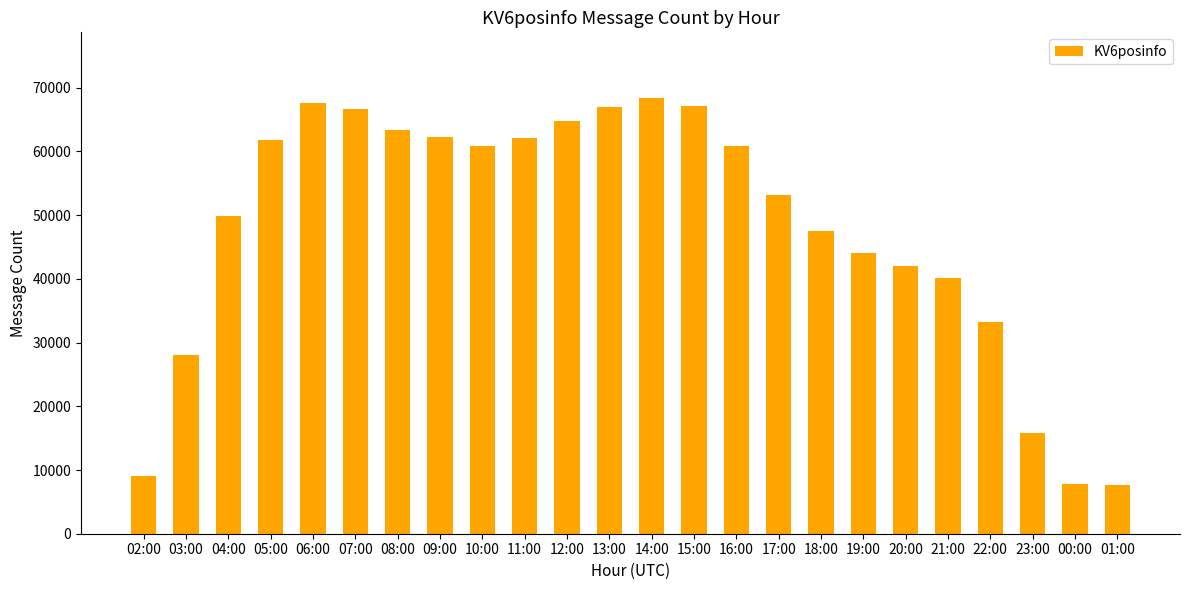

What is the label of the 13th bar from the right?

13:00